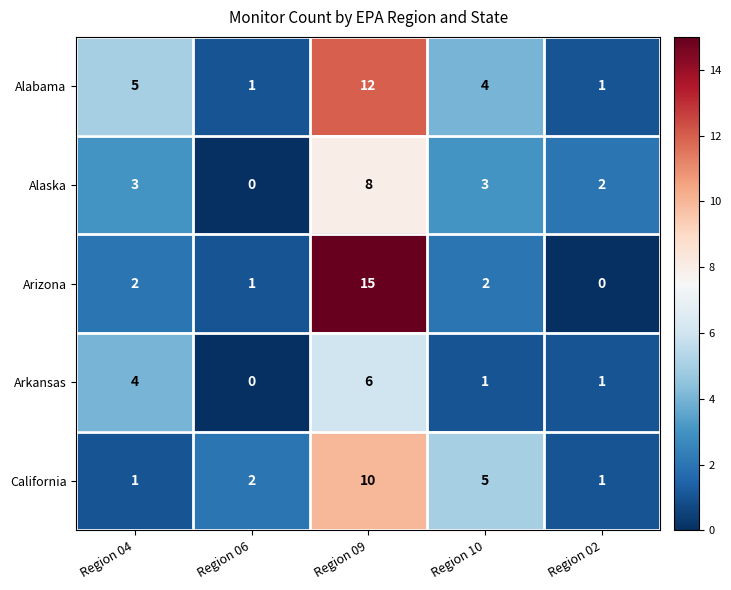

How many categories are shown in the chart?

5